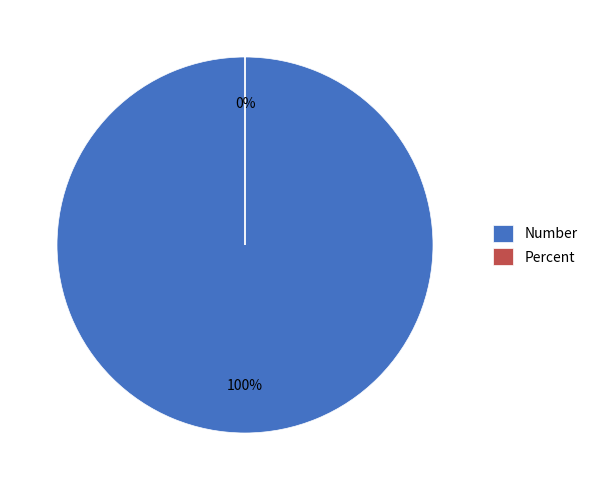

To the nearest percent, what is the difference between the Percent and Number slice percentages?

100%